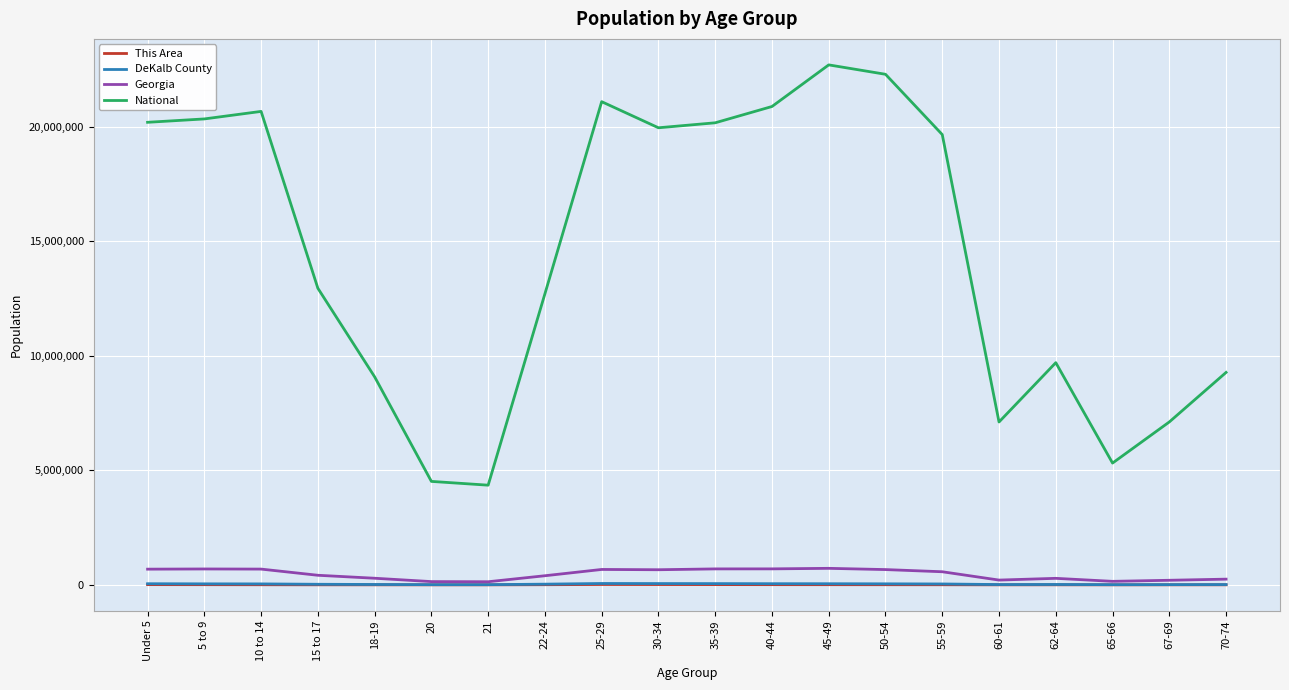

What is the average value of the This Area series?

6618